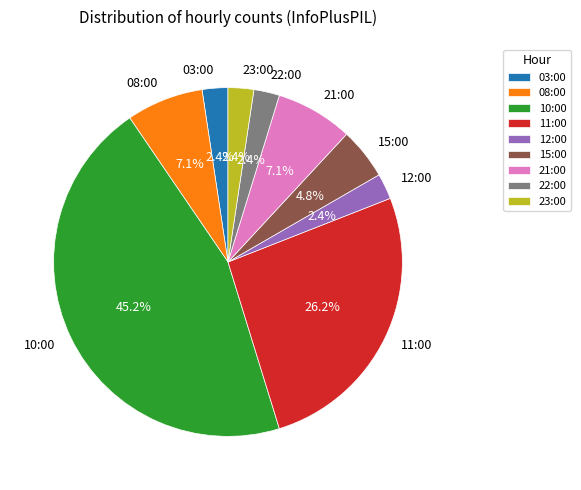

Which slice is the largest?

10:00